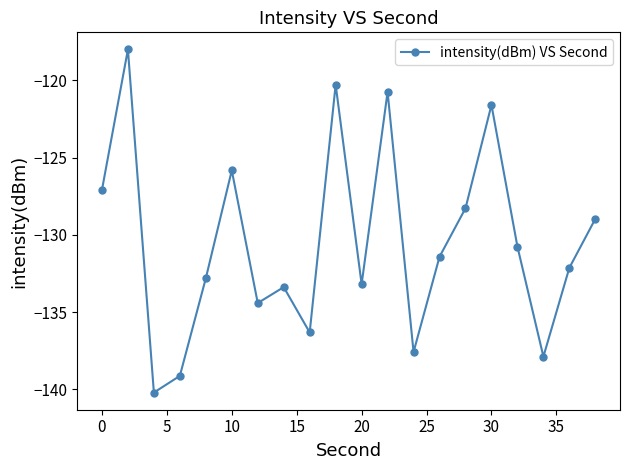

What is the greatest value displayed?

-118.0